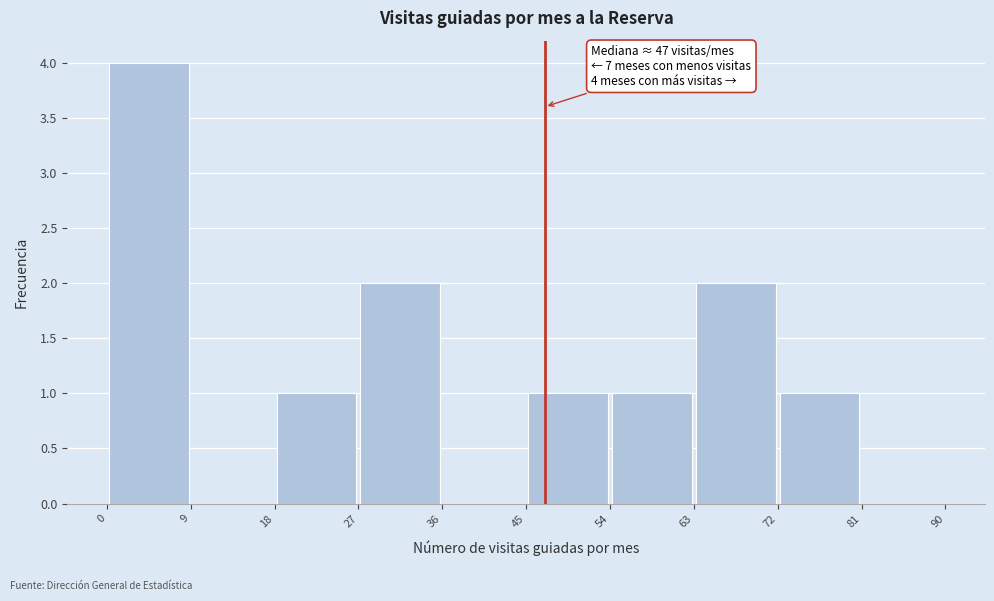

Which range on the x-axis has the tallest bar?

0 to 9